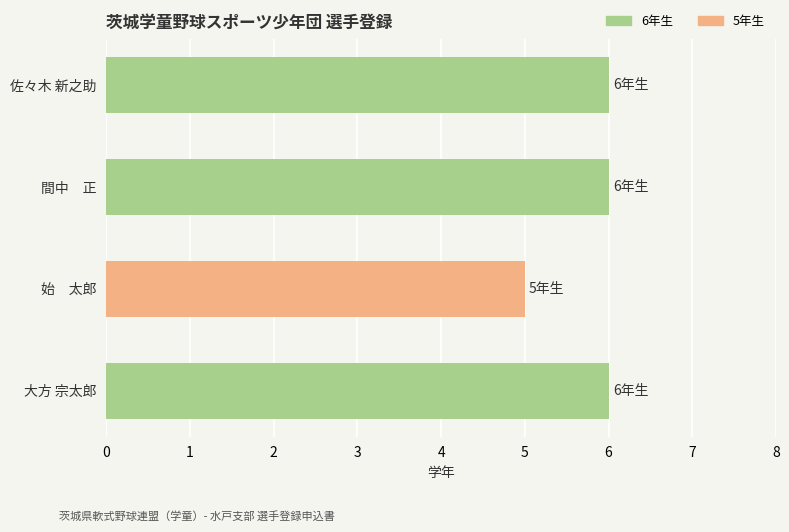

What is the sum of all values?

23